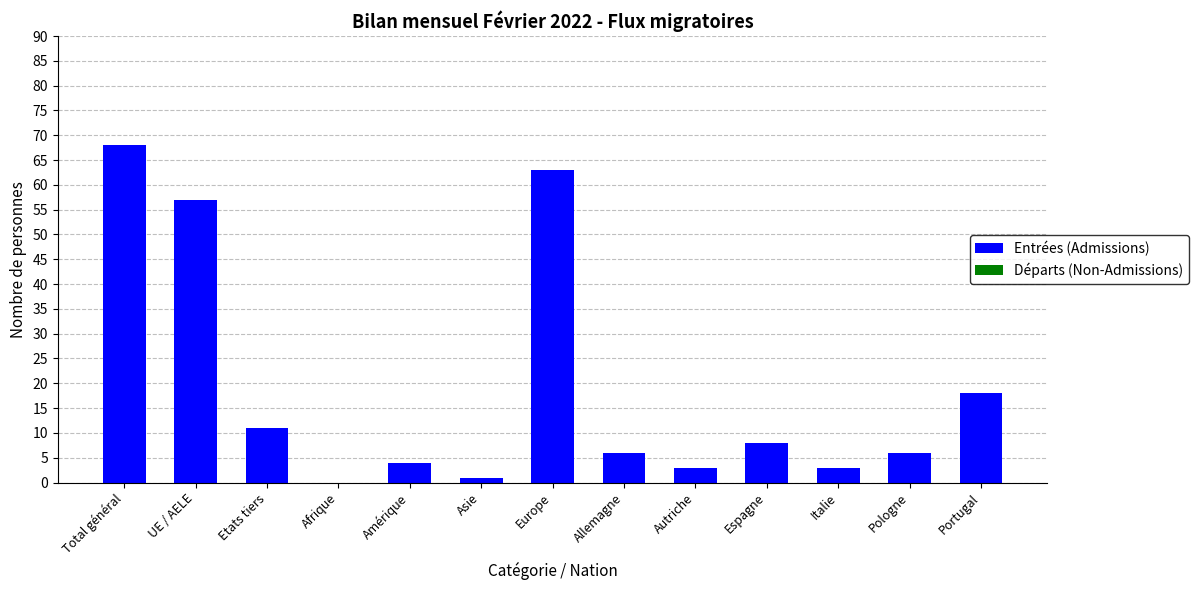

At which category does the chart reach its peak across all series?

Total général